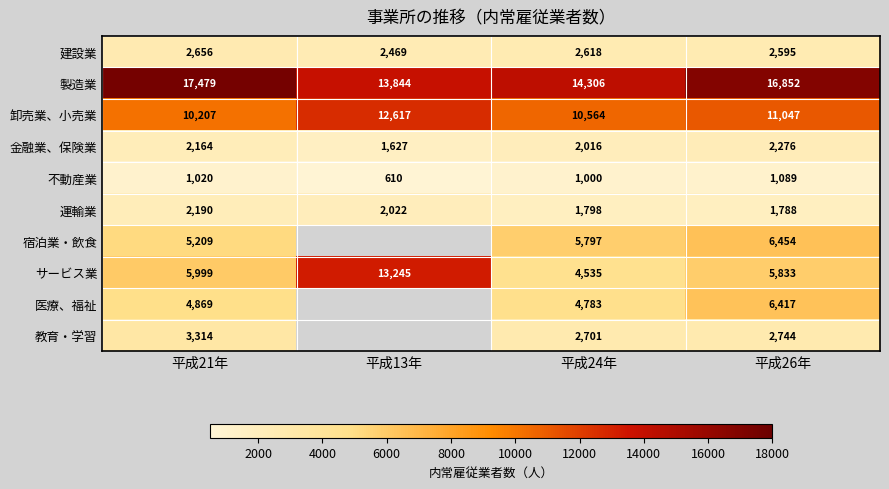

Which series changed the most between 平成21年 and 平成26年?

医療、福祉